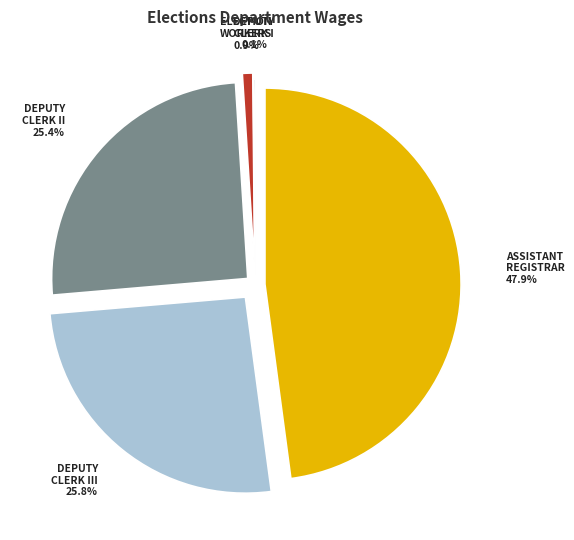

True or false: Deputy County Clerk II accounts for 16% of the total.

False